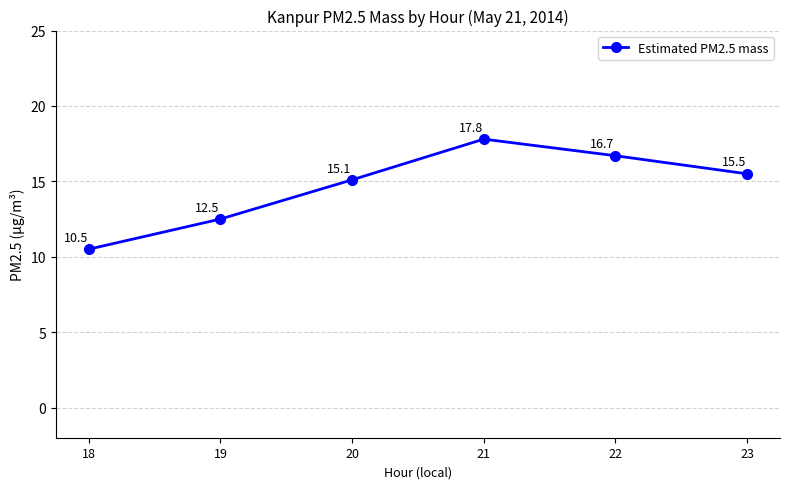

Does the chart display data point markers on the line(s)?

Yes